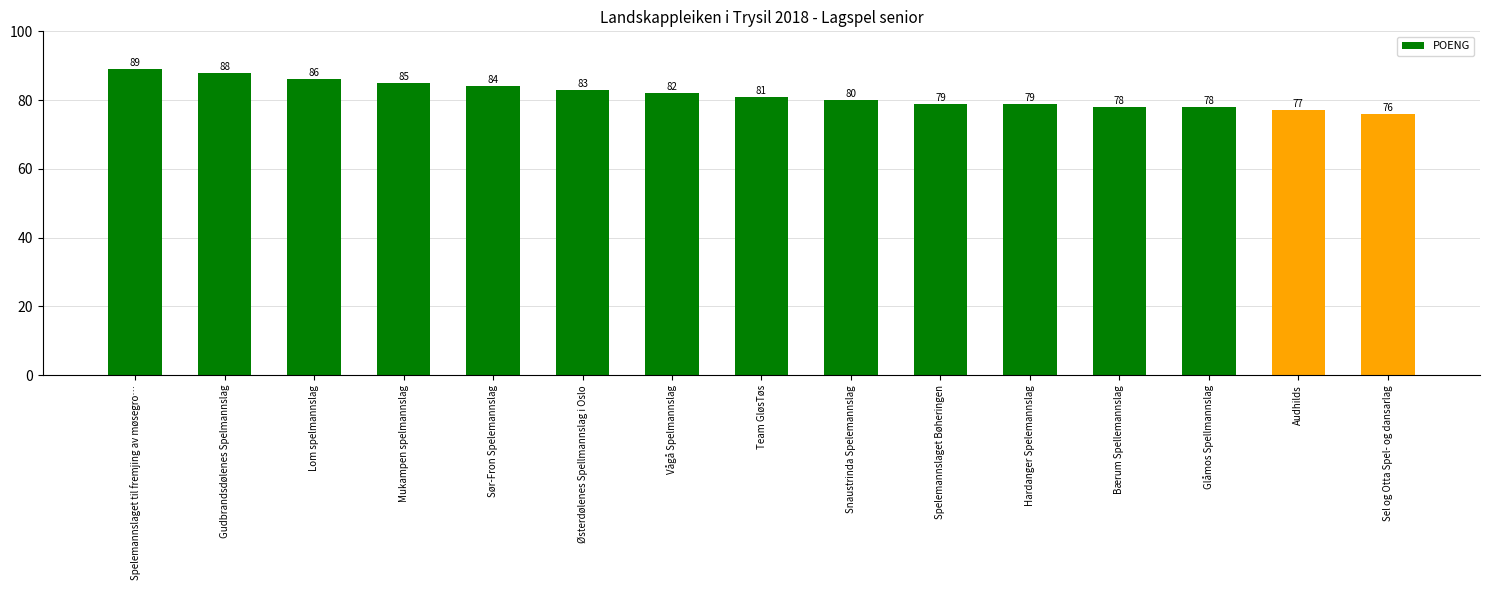

True or false: the data shows 80 at Snaustrinda Spelemannslag.

True